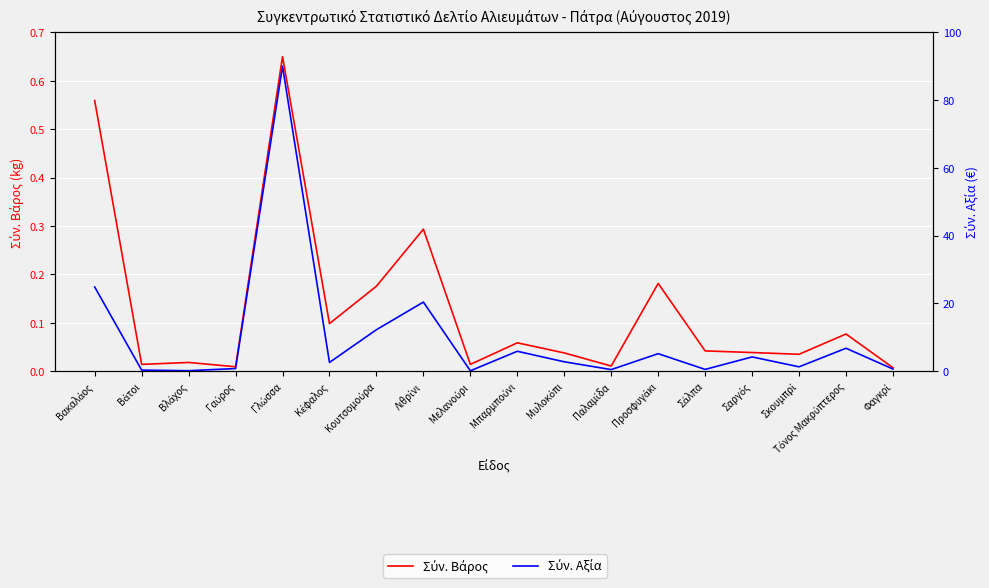

At which category does Σύν. Αξία reach its first local peak?

Γλώσσα